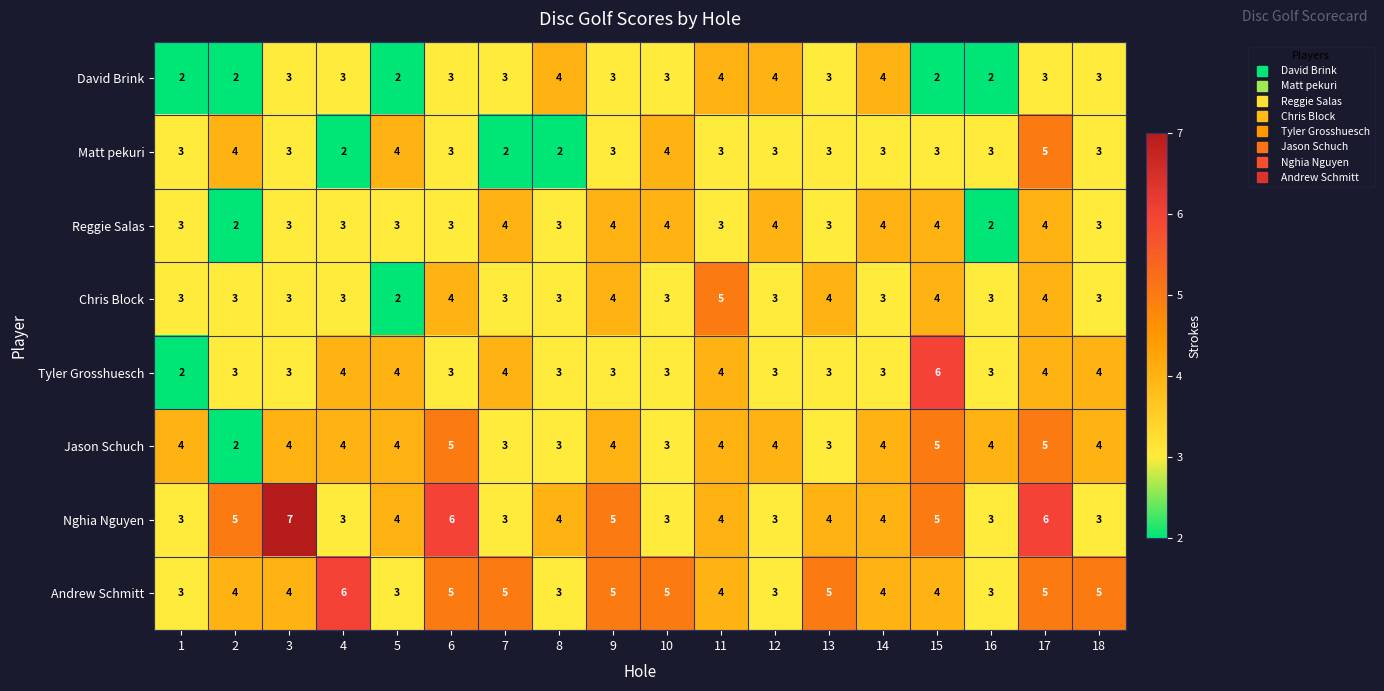

What is the average value of the Chris Block series?

3